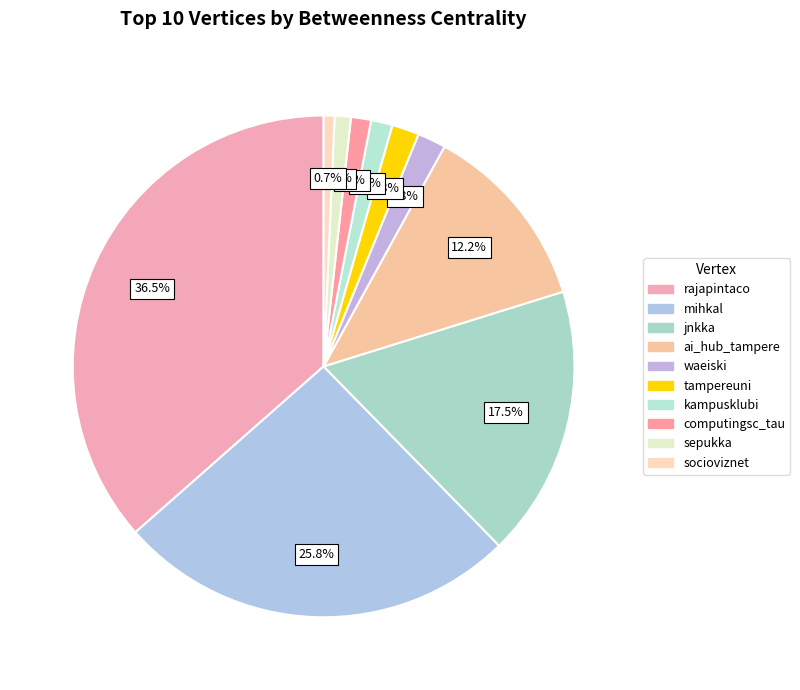

How many segments does this pie chart have?

10